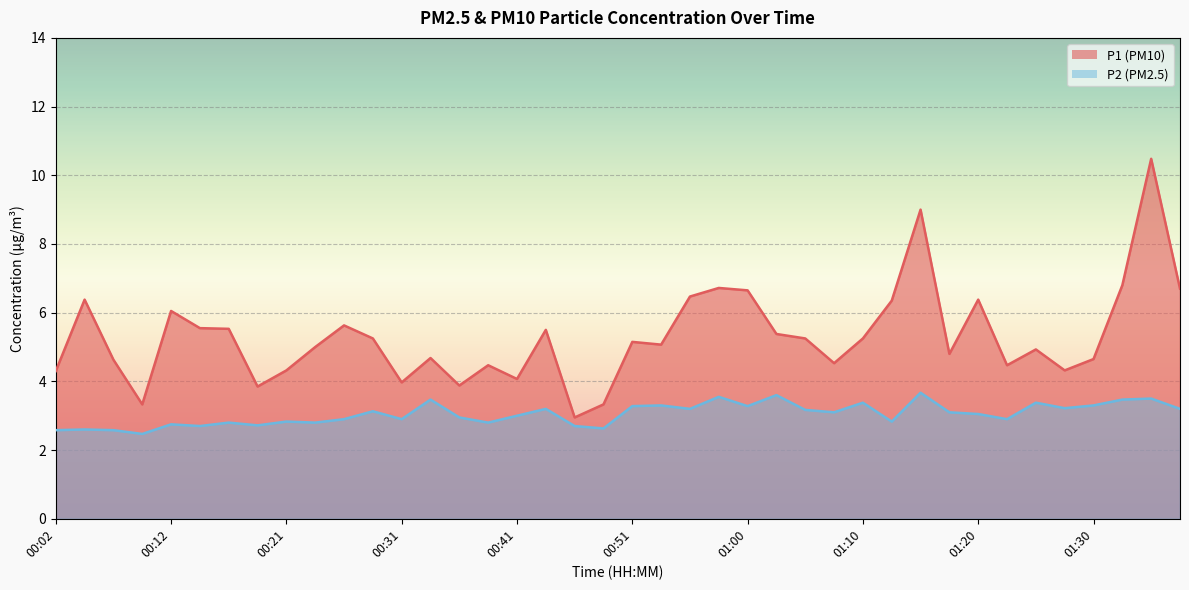

How many data points in P1 are less than 5?

18